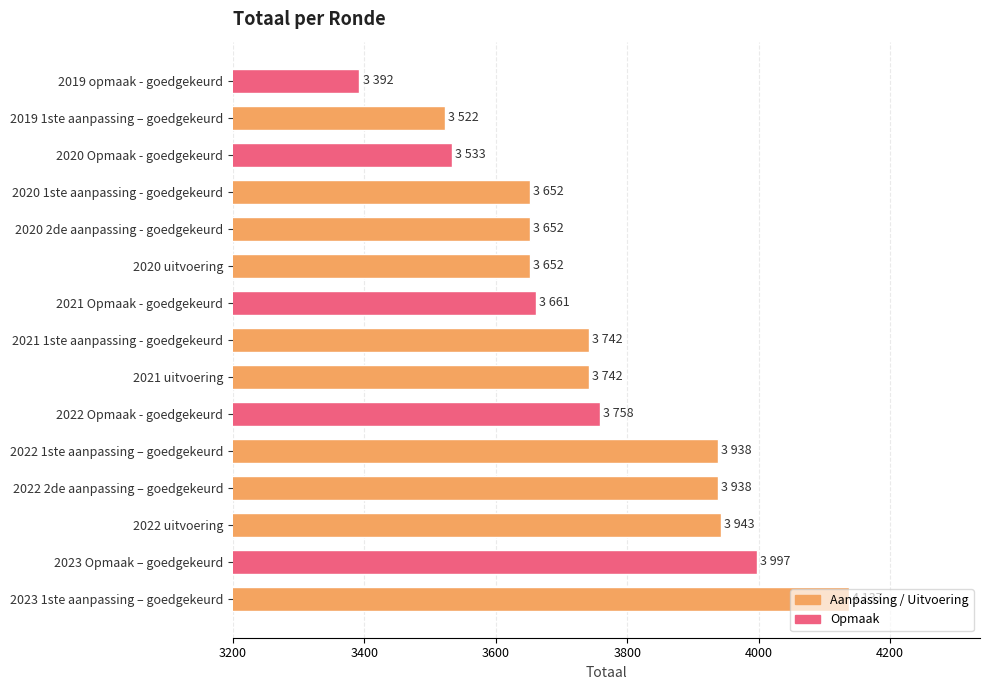

The value at 2022 uitvoering is 3943. True or false?

True